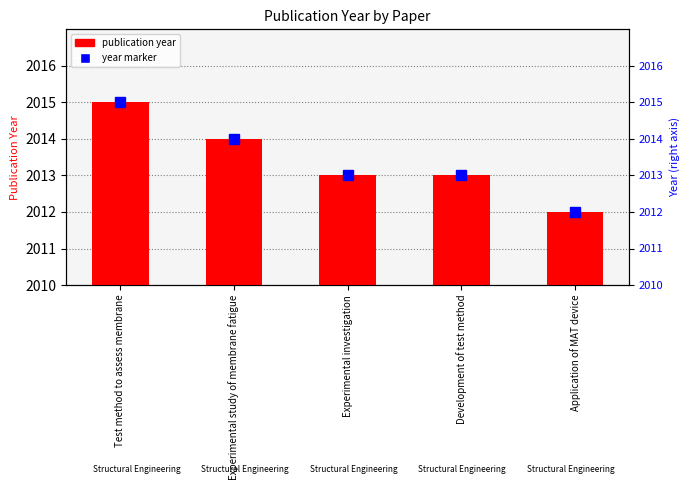

Approximately how many times larger is the value at Application of MAT device compared to Experimental investigation?

1.0